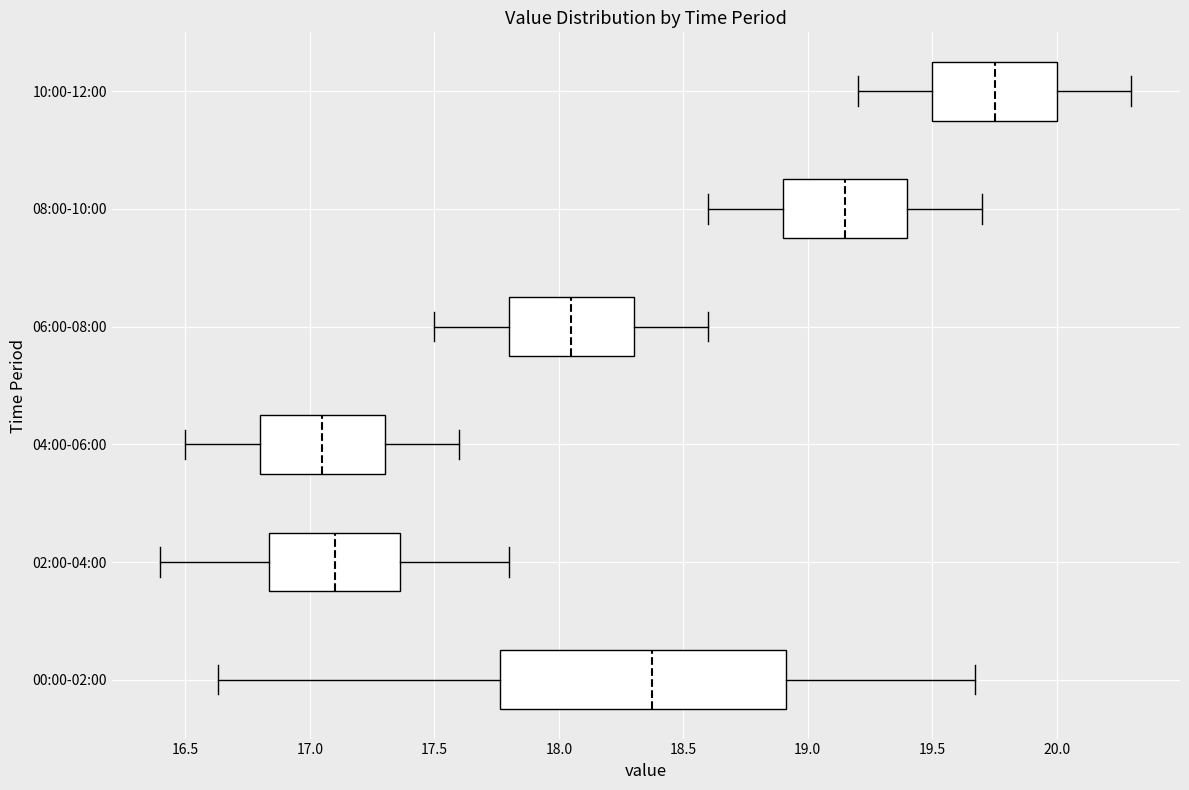

Comparing the boxes themselves (not the whiskers), which one is the widest?

00:00-02:00